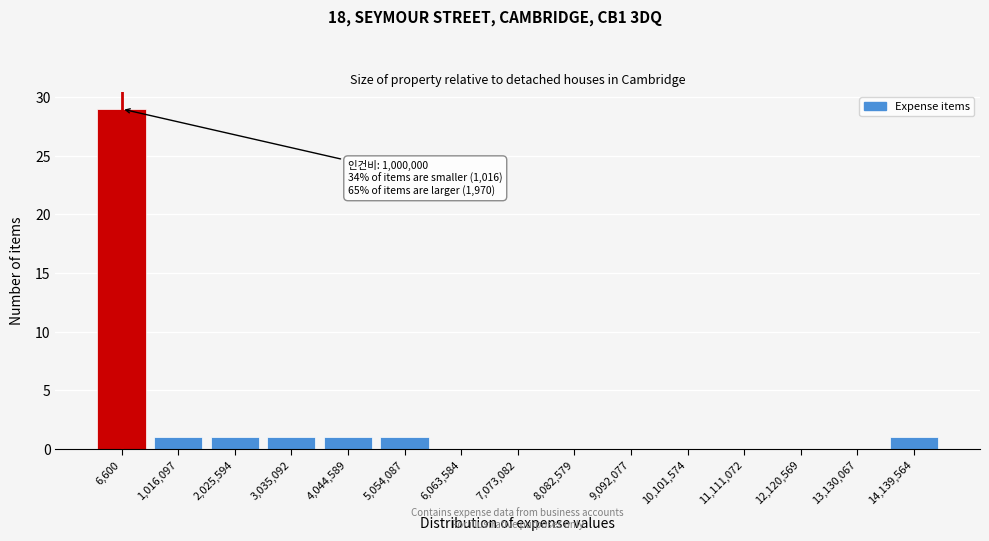

Reading left to right, transcribe all the data shown in this chart.

6,600=29	1,016,097=1	2,025,594=1	3,035,092=1	4,044,589=1	5,054,087=1	6,063,584=0	7,073,082=0	8,082,579=0	9,092,077=0	10,101,574=0	11,111,072=0	12,120,569=0	13,130,067=0	14,139,564=1